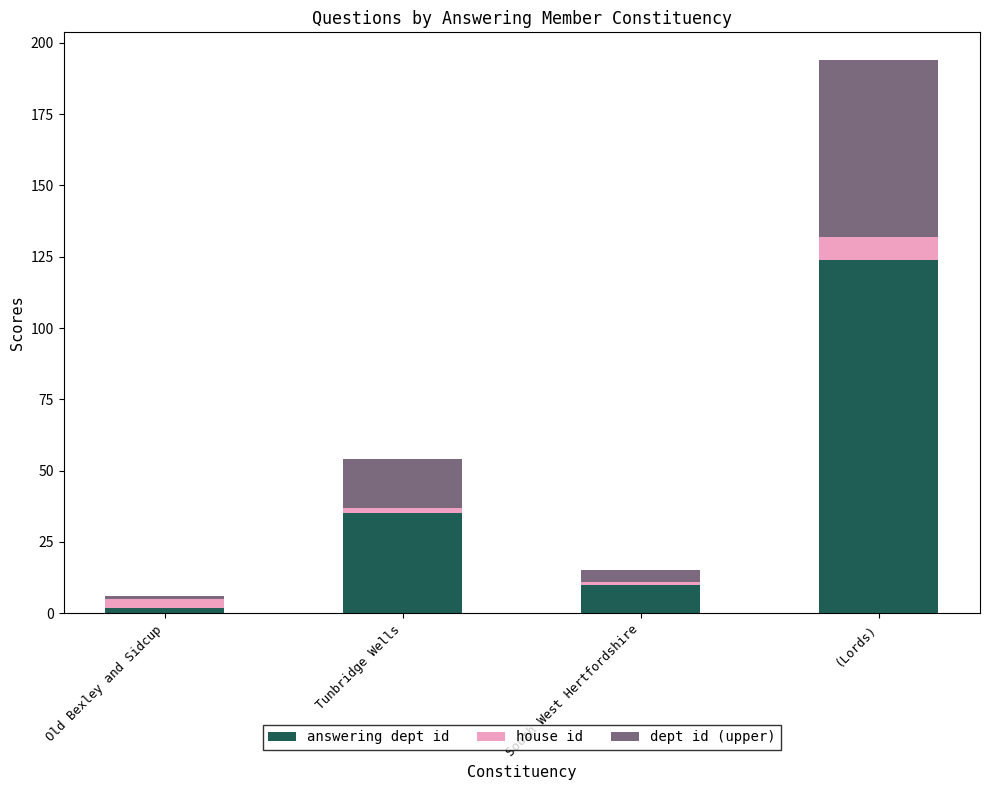

Reading left to right, transcribe the values for answering dept id.

2	35	10	124